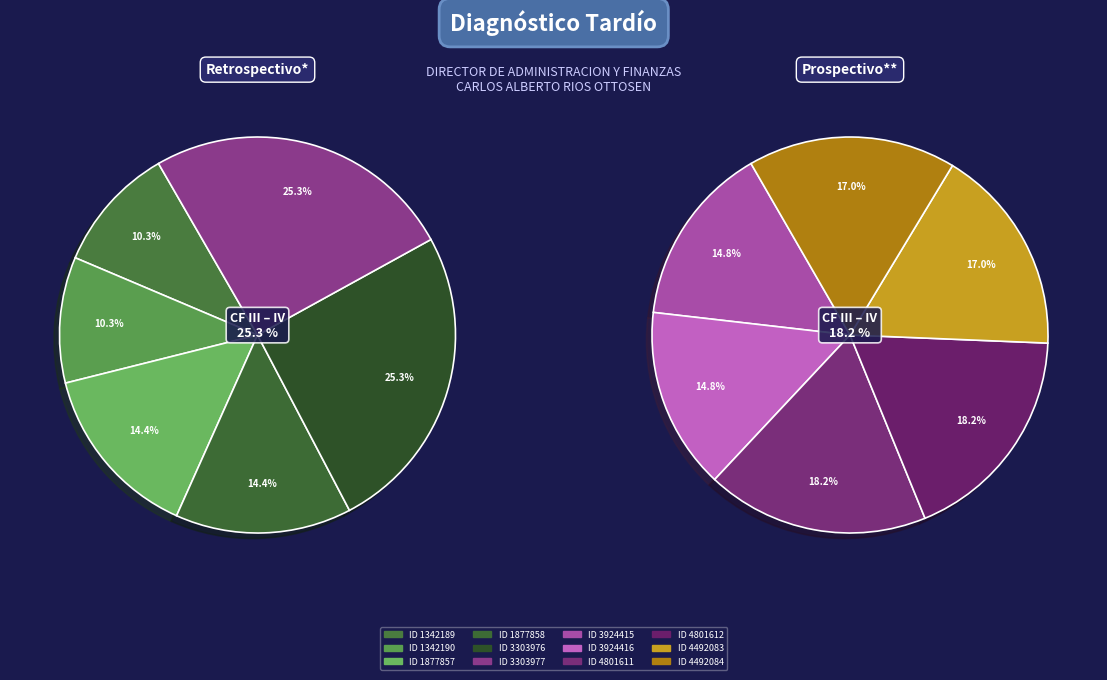

How many slices are in this pie chart?

12